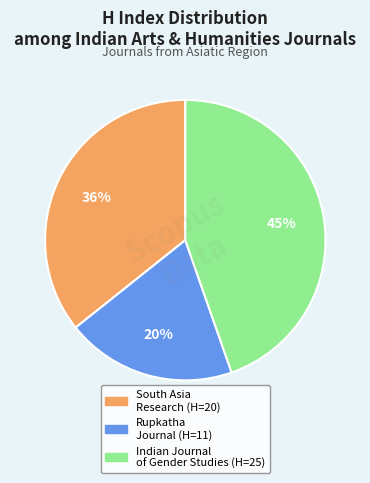

Is there a majority slice in this chart?

No